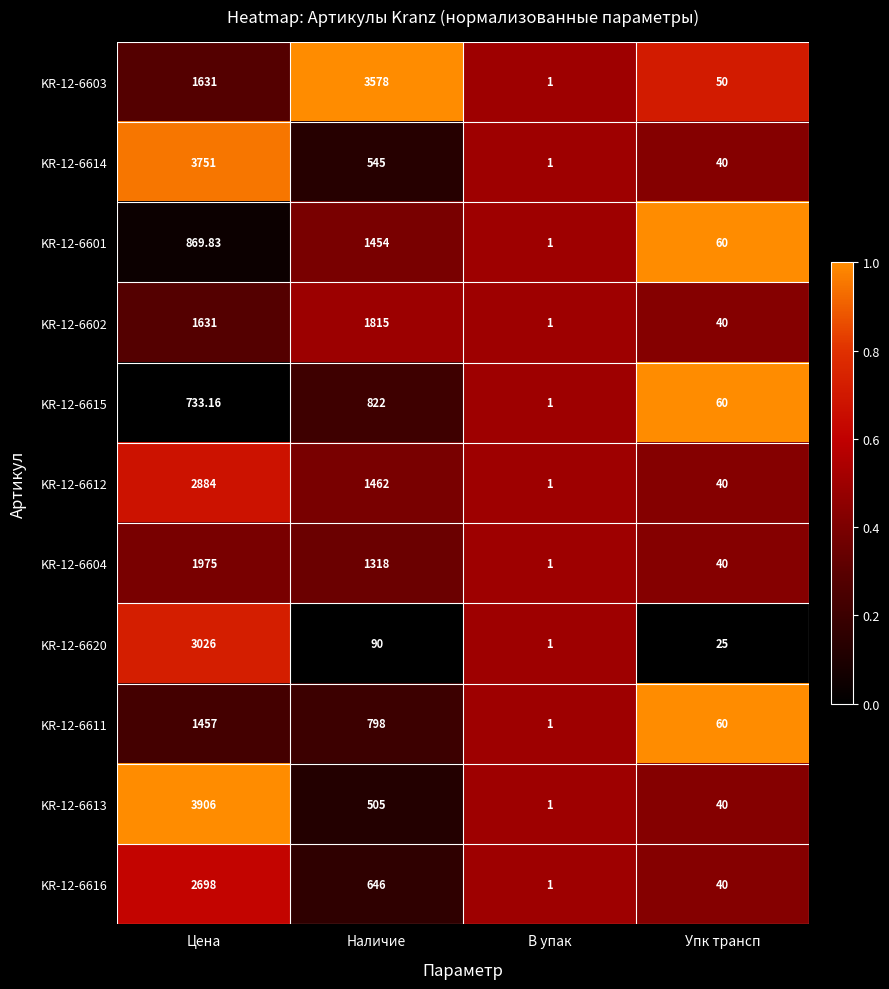

At which label does KR-12-6602 reach its minimum?

В упак